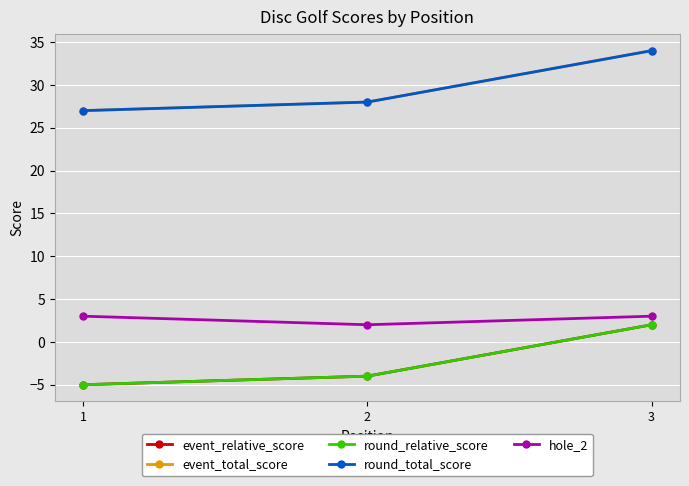

Reading right to left, list all the values displayed in this chart.

event_relative_score: 3=2	2=-4	1=-5
event_total_score: 3=34	2=28	1=27
round_relative_score: 3=2	2=-4	1=-5
round_total_score: 3=34	2=28	1=27
hole_2: 3=3	2=2	1=3